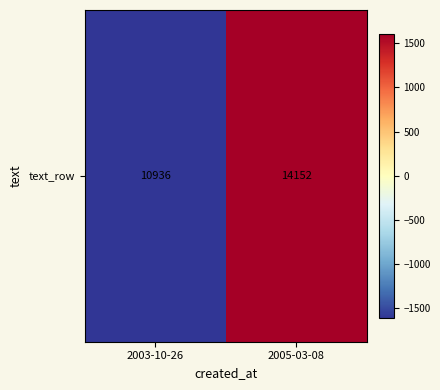

Reading left to right, list all the values displayed in this chart.

2003-10-26=-1608	2005-03-08=1608